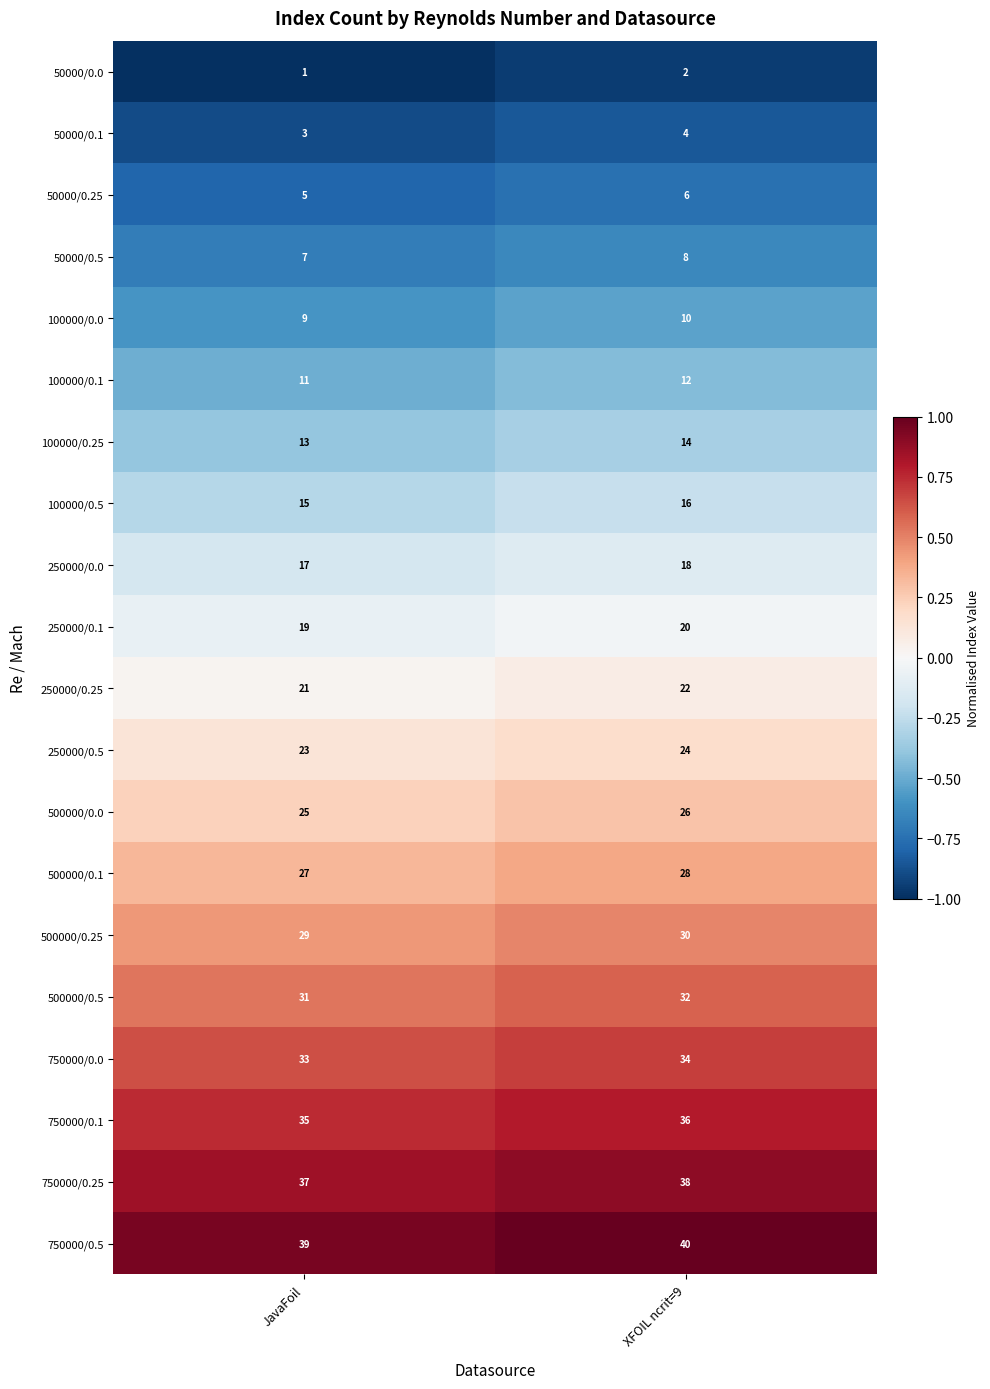

True or false: 50000/0.5 has a value of 5 at JavaFoil.

False